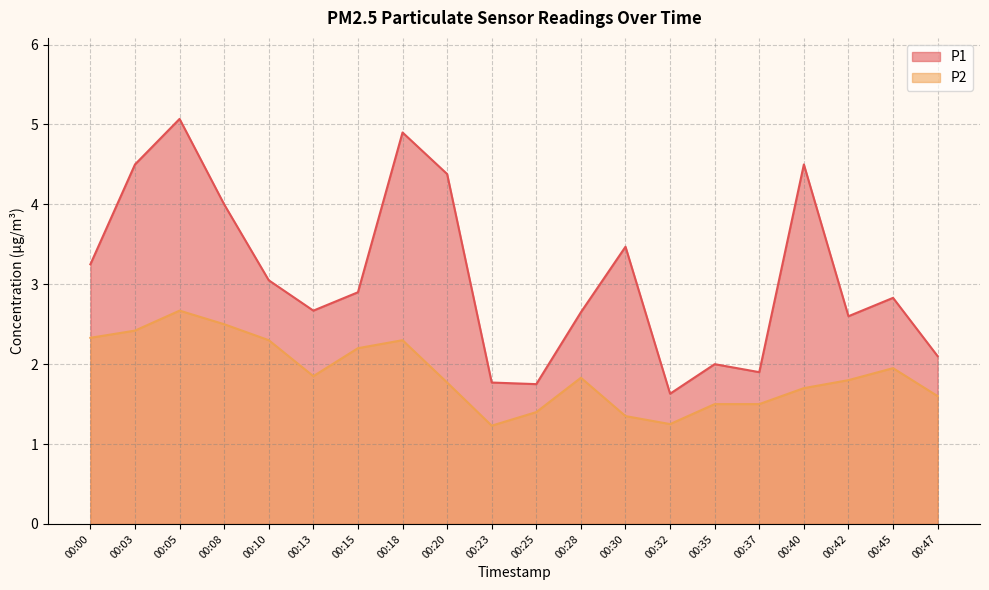

List the labels in order of P2 value, largest first.

00:05, 00:08, 00:03, 00:00, 00:10, 00:18, 00:15, 00:45, 00:13, 00:28, 00:42, 00:20, 00:40, 00:47, 00:35, 00:37, 00:25, 00:30, 00:32, 00:23